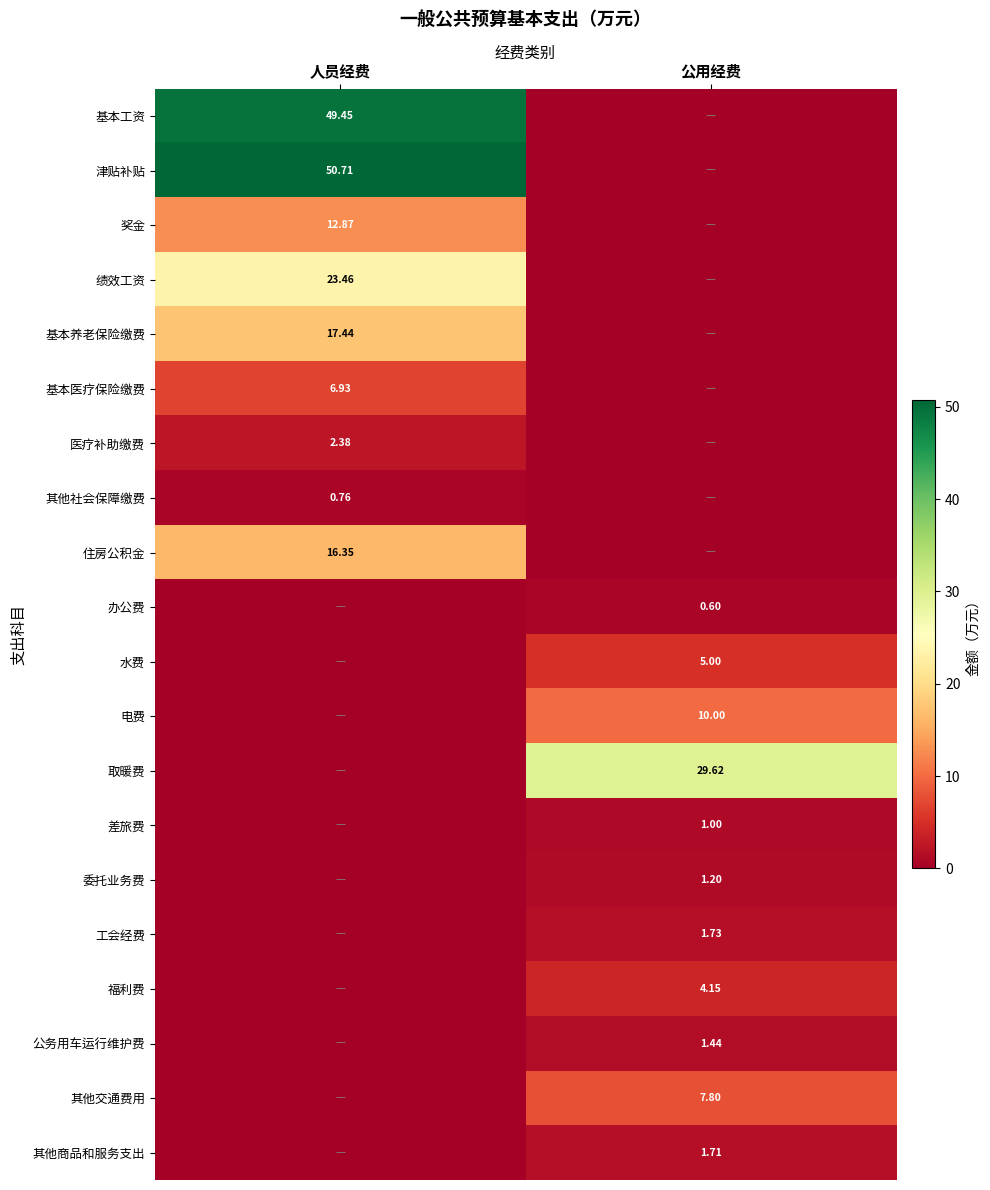

Rank the series by their maximum value, from lowest to highest.

办公费, 其他社会保障缴费, 差旅费, 委托业务费, 公务用车运行维护费, 其他商品和服务支出, 工会经费, 医疗补助缴费, 福利费, 水费, 基本医疗保险缴费, 其他交通费用, 电费, 奖金, 住房公积金, 基本养老保险缴费, 绩效工资, 取暖费, 基本工资, 津贴补贴